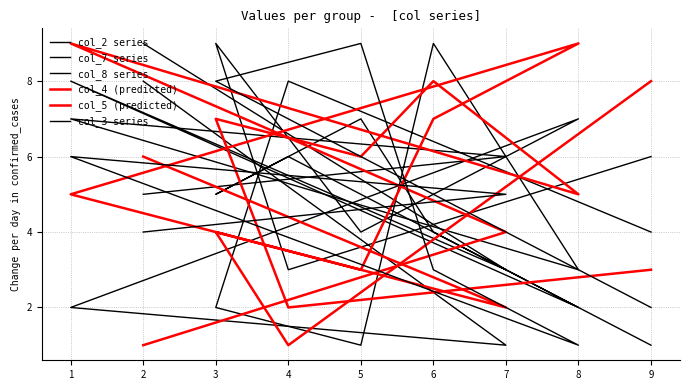

What is the value of the col_2 series point at the 1st from the left?

1